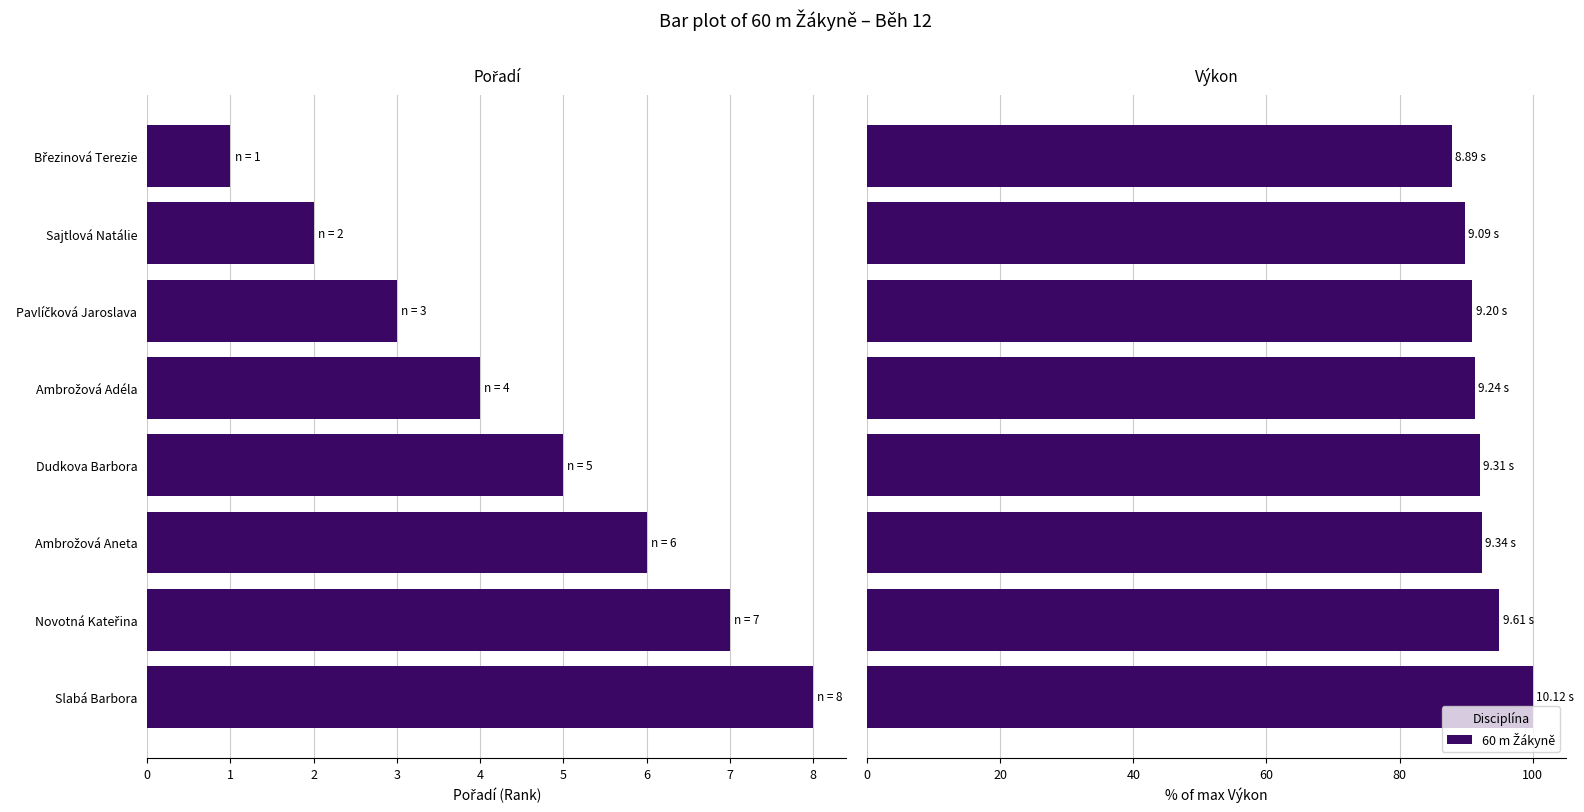

What is the value of the Pořadí bar at the 8th from the left?

8.0